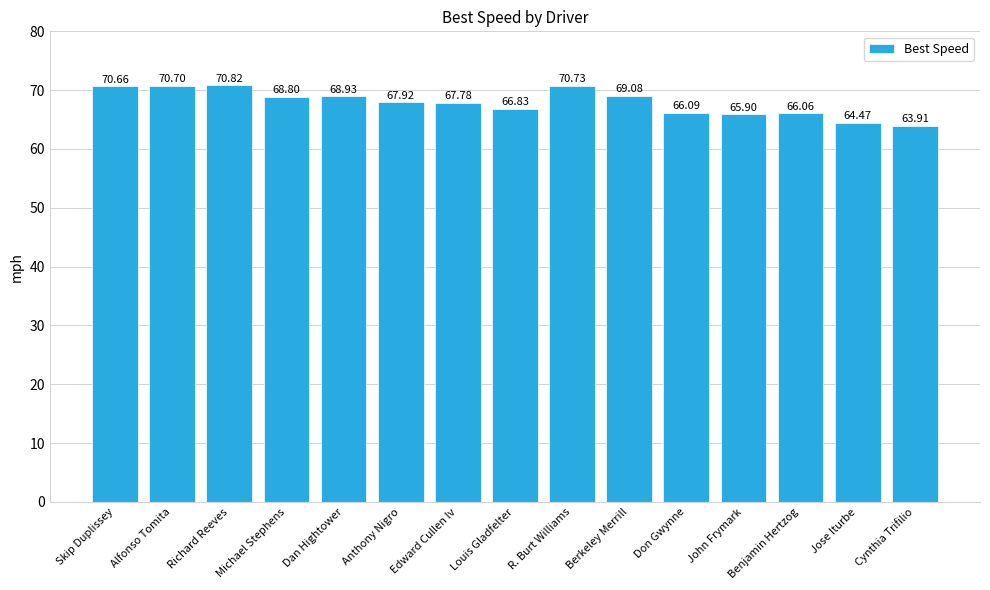

What is the sum of all values?

1018.7